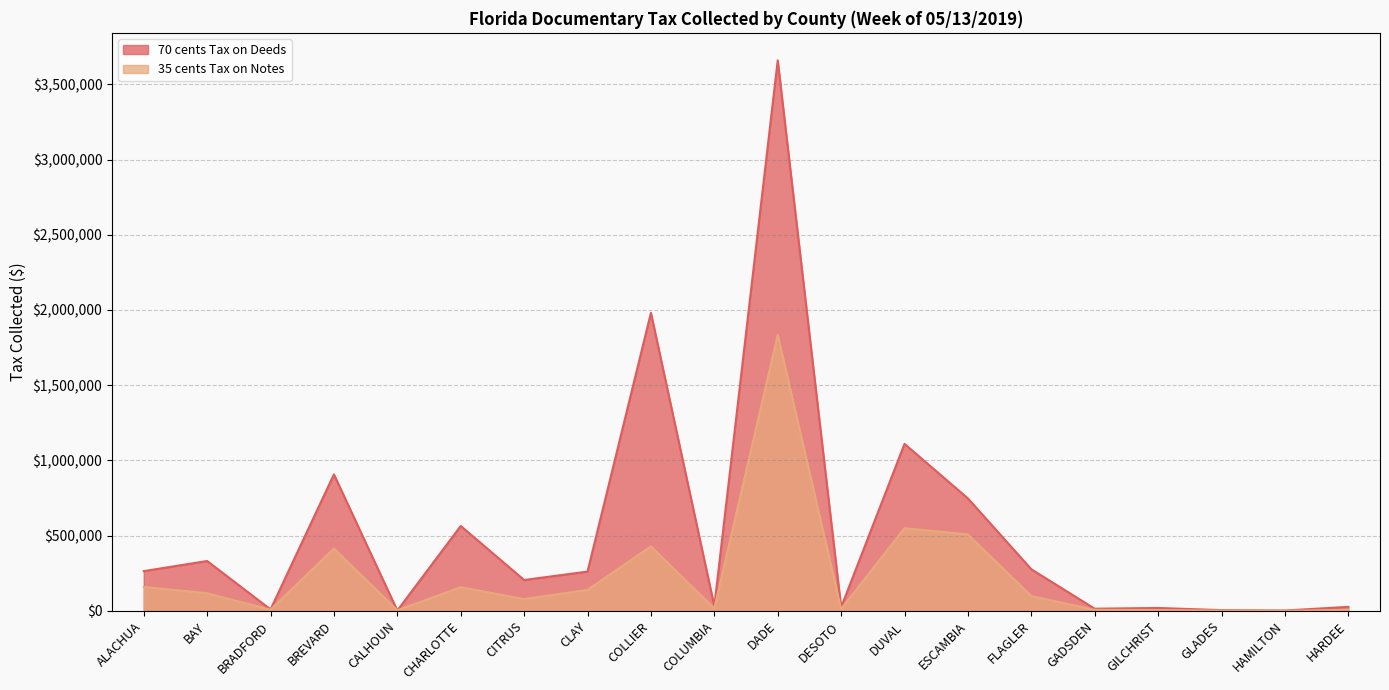

Is the value of 35 cents Tax on Notes at ESCAMBIA greater than the value of 70 cents Tax on Deeds at BREVARD?

No